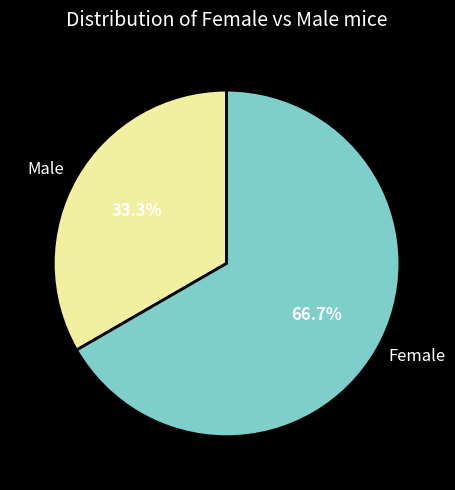

What is the largest slice in the pie chart?

Female